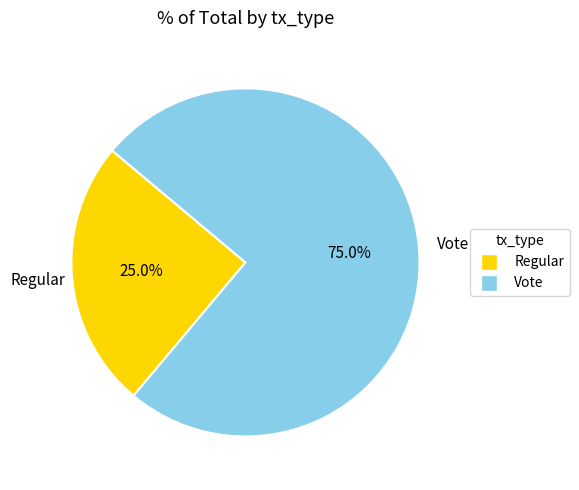

Which category has the smallest portion of the pie?

Regular